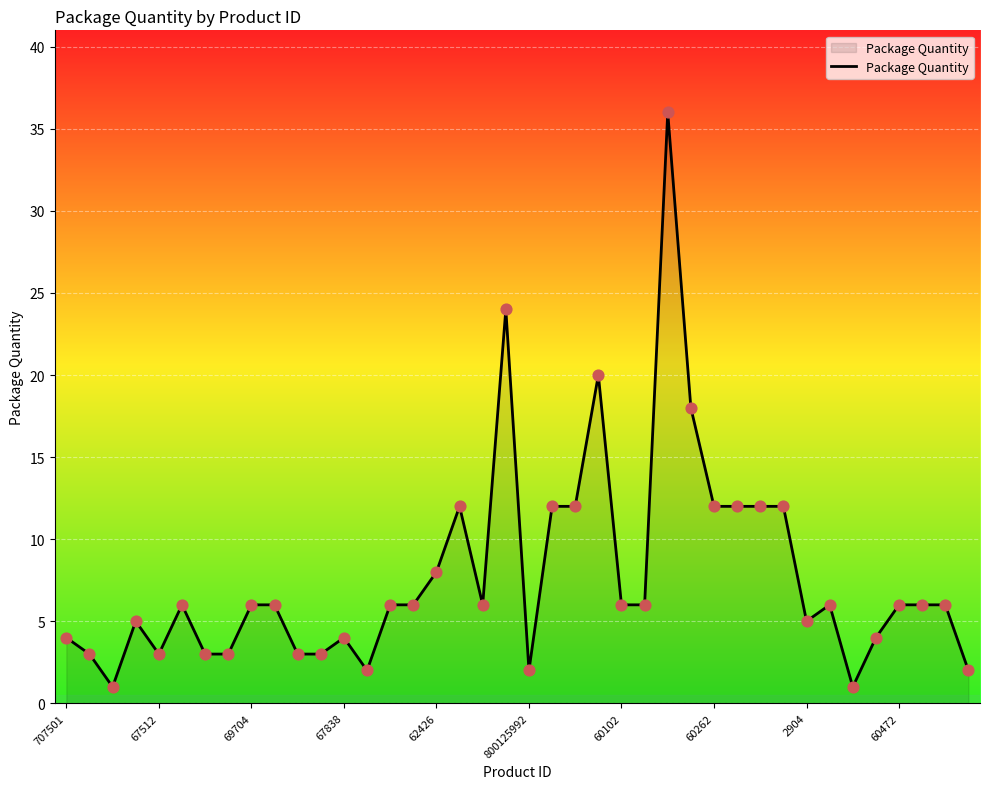

What is the difference between the maximum and minimum values?

35